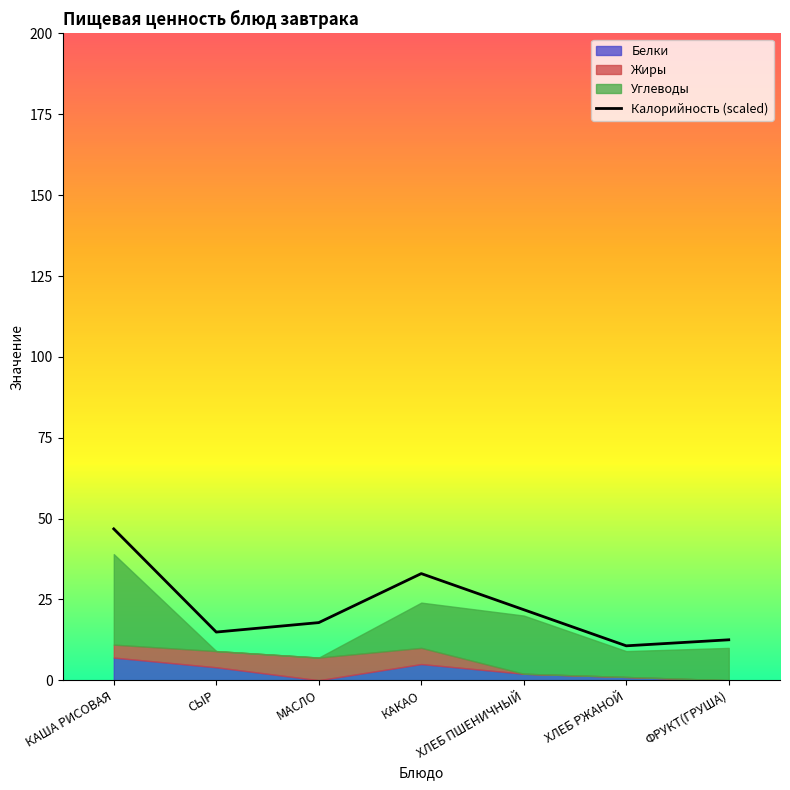

Reading left to right, list all the values displayed in this chart.

КАША РИСОВАЯ=46.8	СЫР=14.9	МАСЛО=17.8	КАКАО=33.0	ХЛЕБ ПШЕНИЧНЫЙ=21.8	ХЛЕБ РЖАНОЙ=10.6	ФРУКТ(ГРУША)=12.5